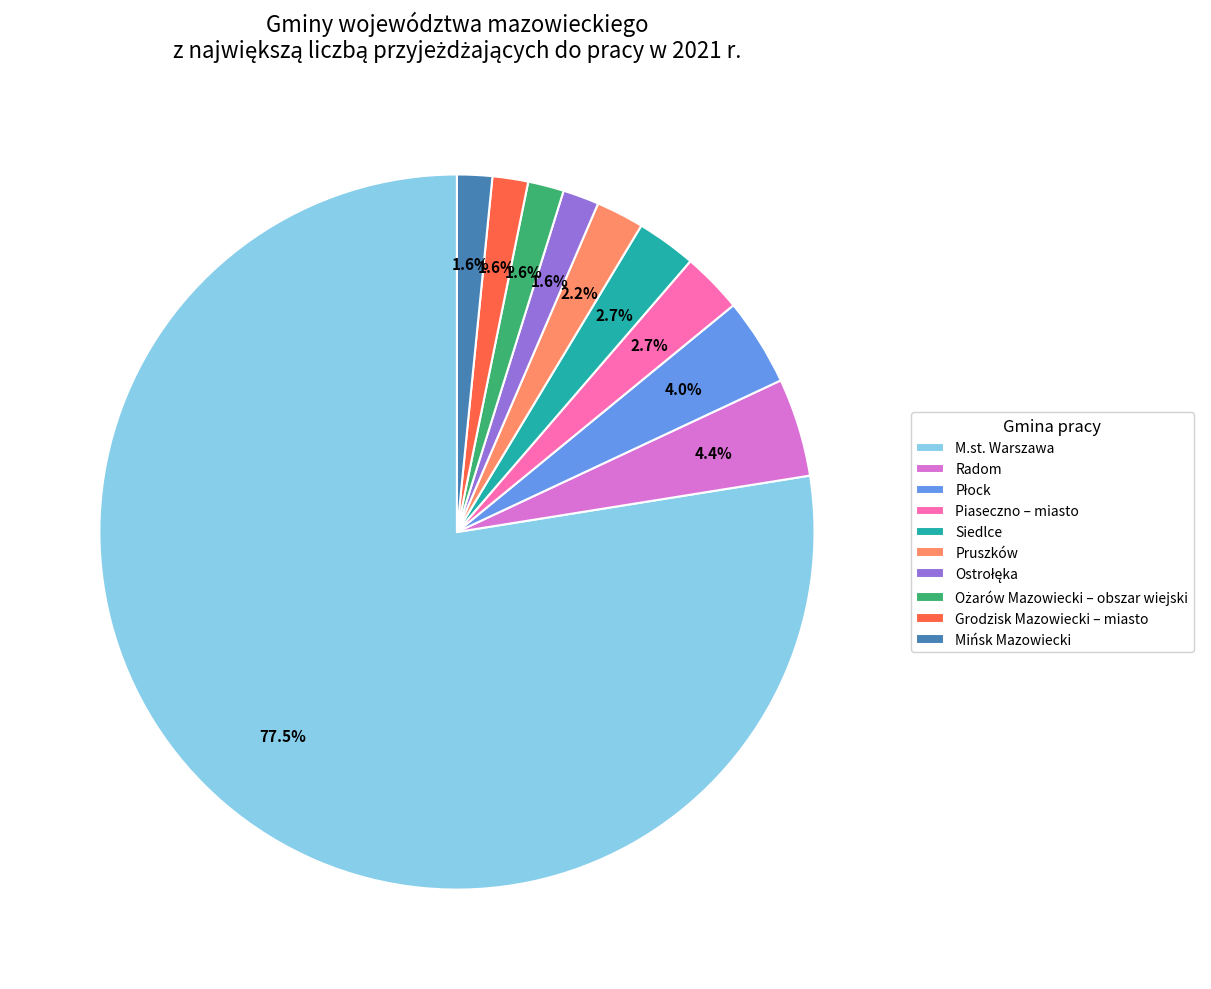

Does M.st. Warszawa represent more than half of the total?

Yes